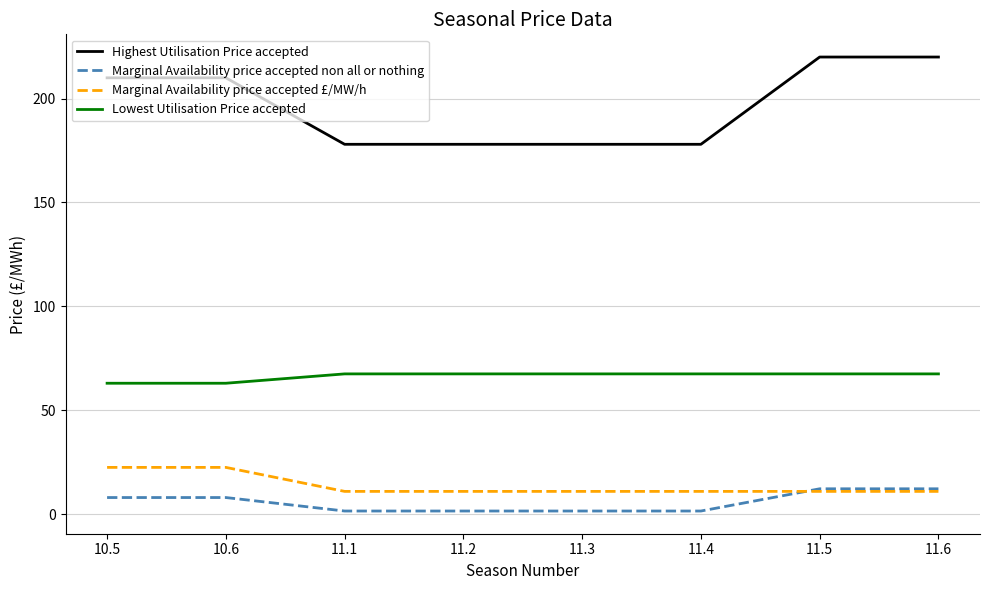

Which series changed the most between 10.5 and 11.2?

Highest Utilisation Price accepted